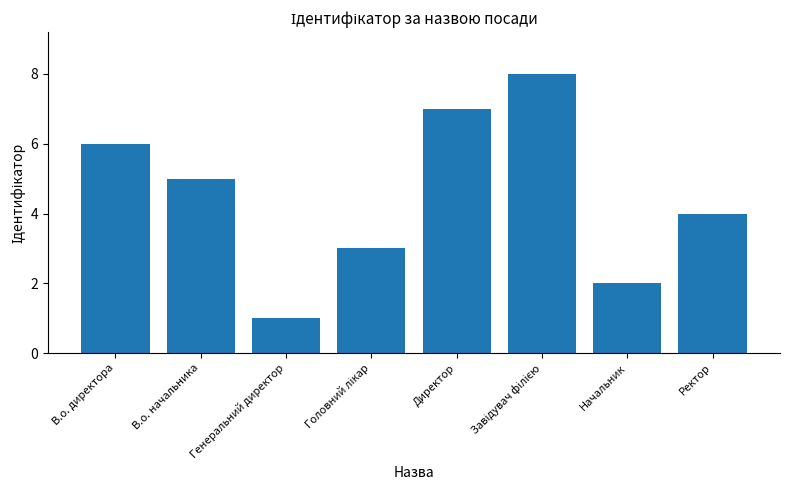

Reading left to right, extract all data points from this chart.

6	5	1	3	7	8	2	4